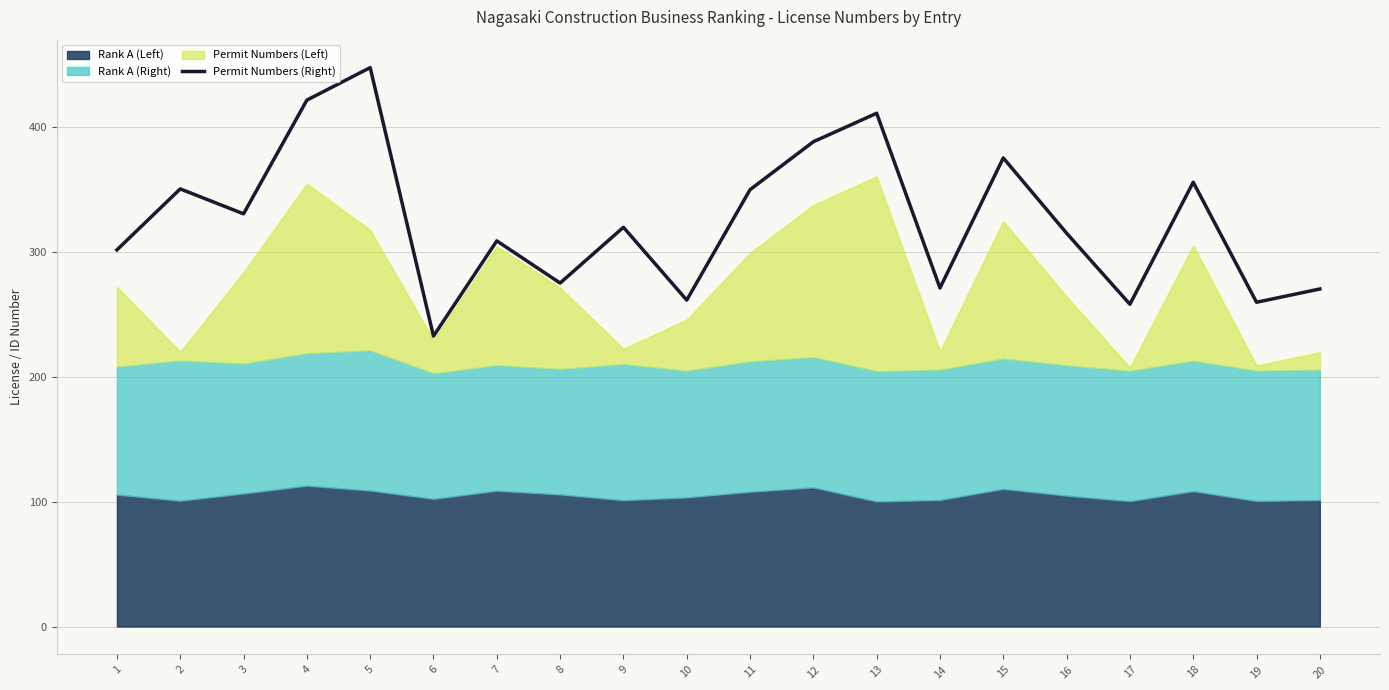

Reading right to left, extract all data points from this chart.

20=270.2	19=259.5	18=355.6	17=257.9	16=314.8	15=375.1	14=271.0	13=410.8	12=388.0	11=349.6	10=261.3	9=319.5	8=274.9	7=308.7	6=232.5	5=447.3	4=421.3	3=330.3	2=350.3	1=301.4